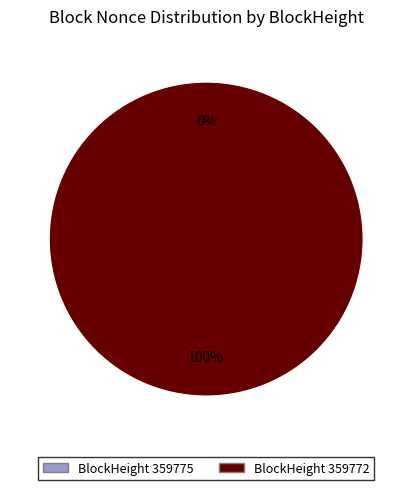

Which slice represents more than half of the pie?

359772